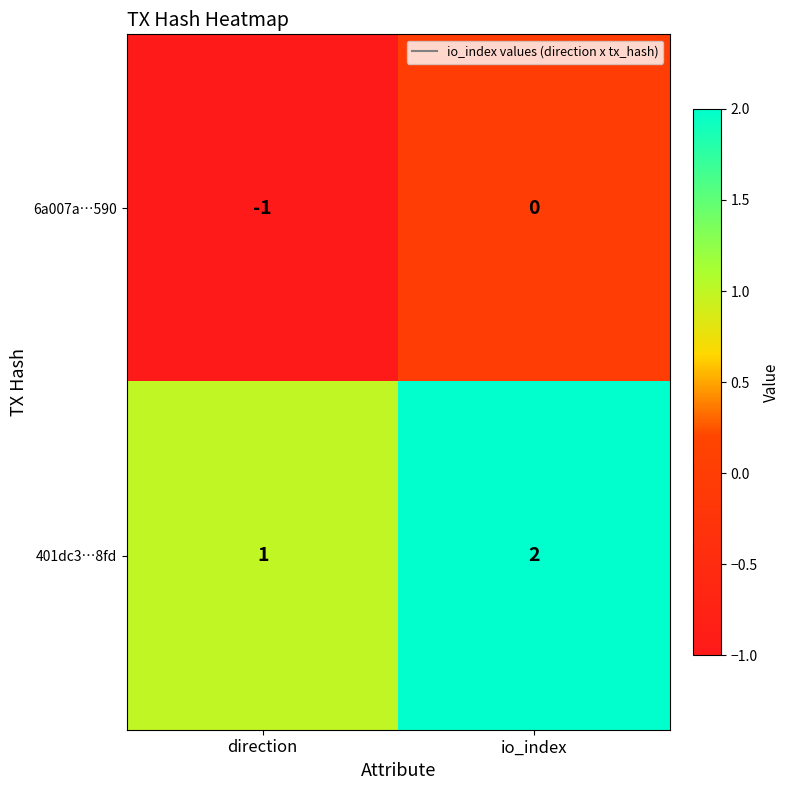

Which category has the highest value in the 401dc3…8fd series?

io_index